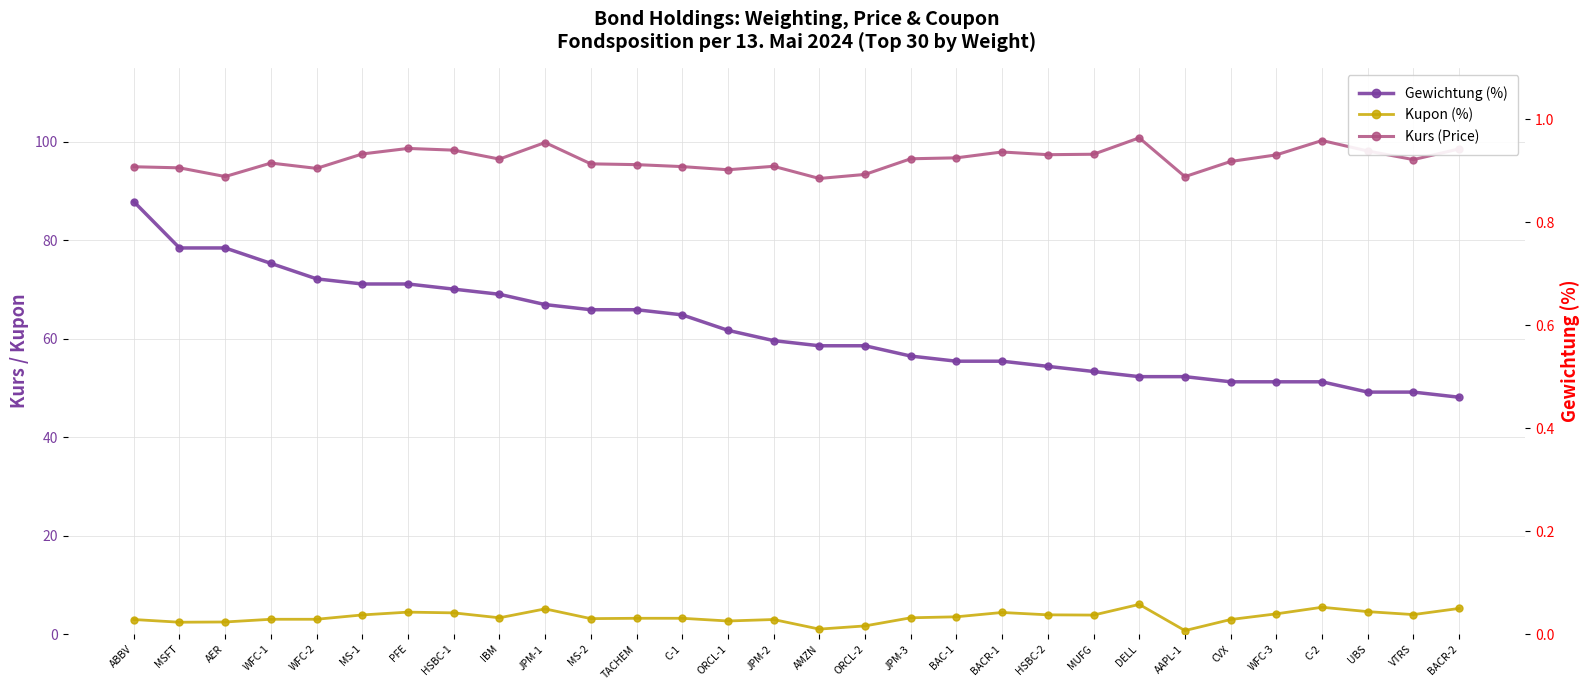

At which label is Kupon (%) closest to 3?

WFC-1